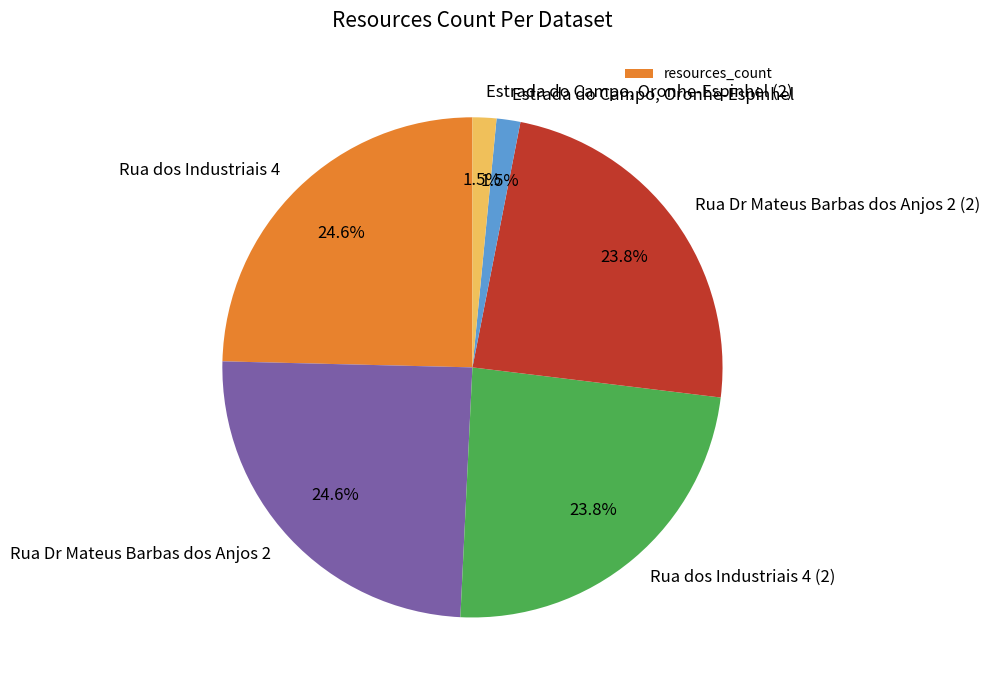

Approximately how many times larger is the value at Rua Dr Mateus Barbas dos Anjos 2 compared to Rua Dr Mateus Barbas dos Anjos 2 (2)?

1.0